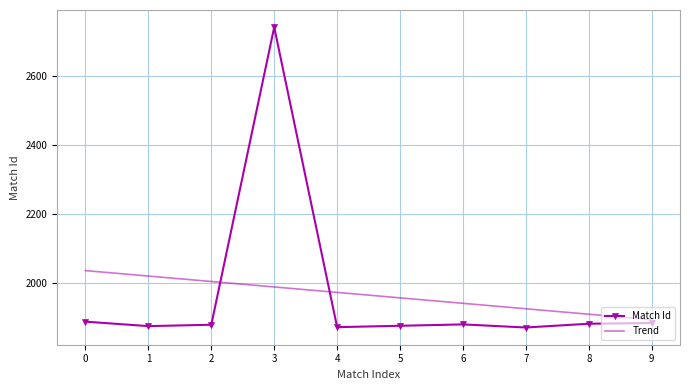

At 8, list the series in order from largest to smallest.

Trend, Match Id